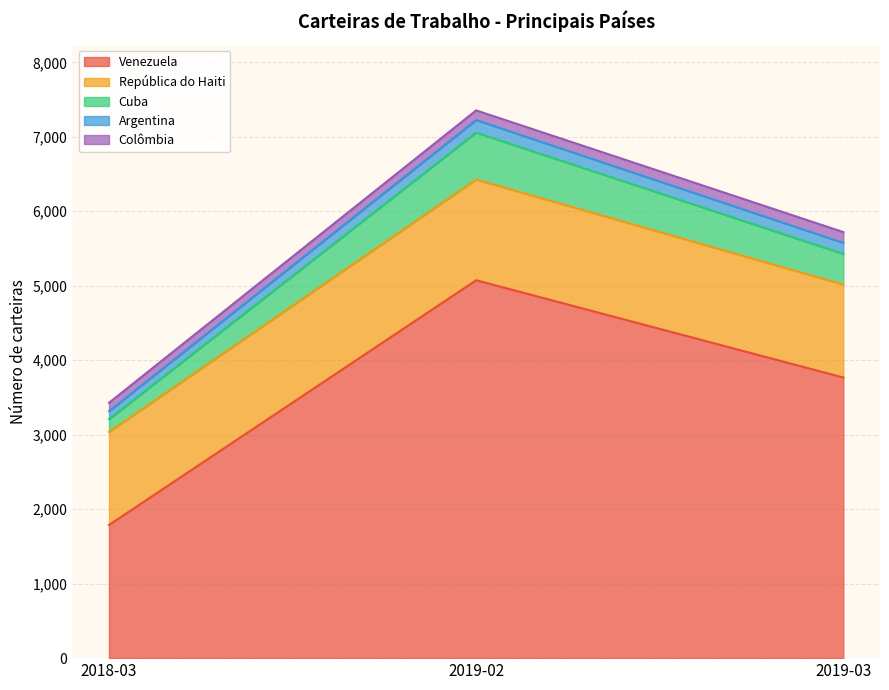

The value of Venezuela at 2018-03 is 2396. True or false?

False